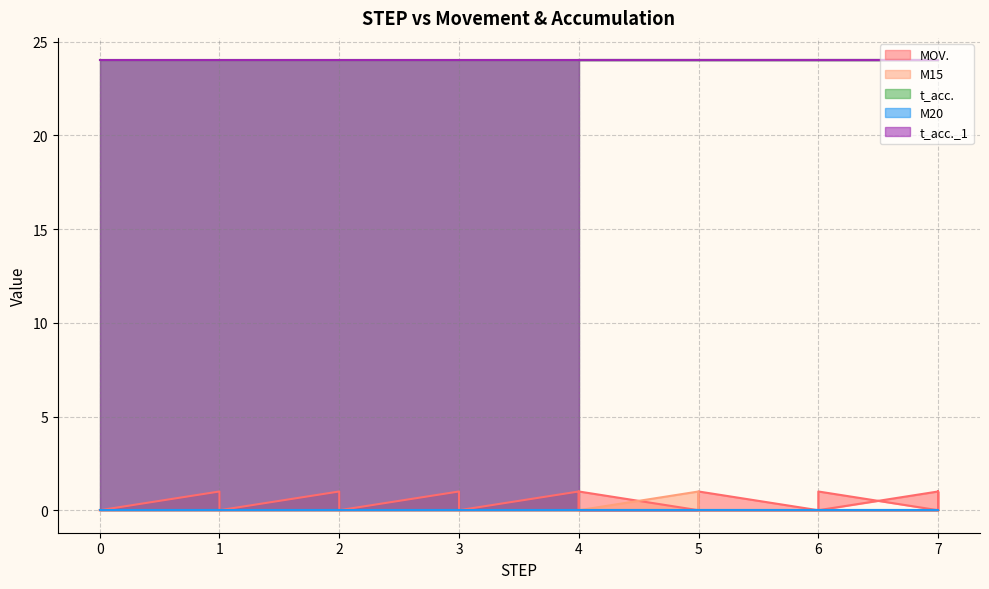

True or false: MOV. has a value of 1 at 7.

False